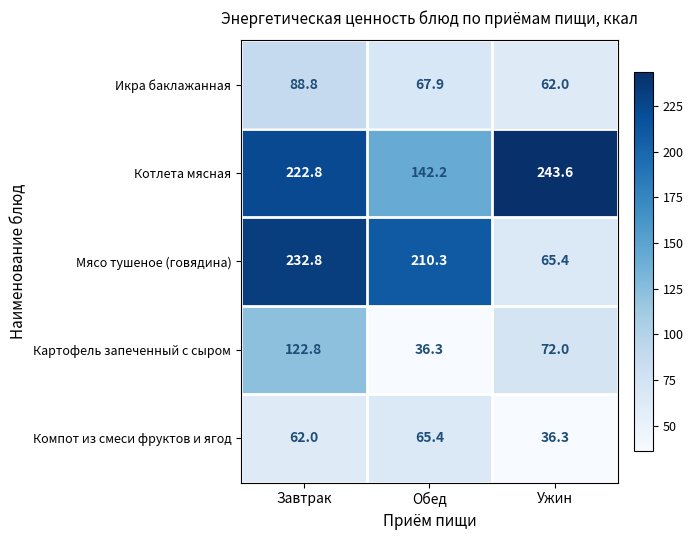

Reading left to right, what are all the values shown in this chart?

Икра баклажанная: Завтрак=88.8	Обед=67.9	Ужин=62.0
Котлета мясная: Завтрак=222.8	Обед=142.2	Ужин=243.6
Мясо тушеное (говядина): Завтрак=232.8	Обед=210.3	Ужин=65.4
Картофель запеченный с сыром: Завтрак=122.8	Обед=36.3	Ужин=72.0
Компот из смеси фруктов и ягод: Завтрак=62.0	Обед=65.4	Ужин=36.3